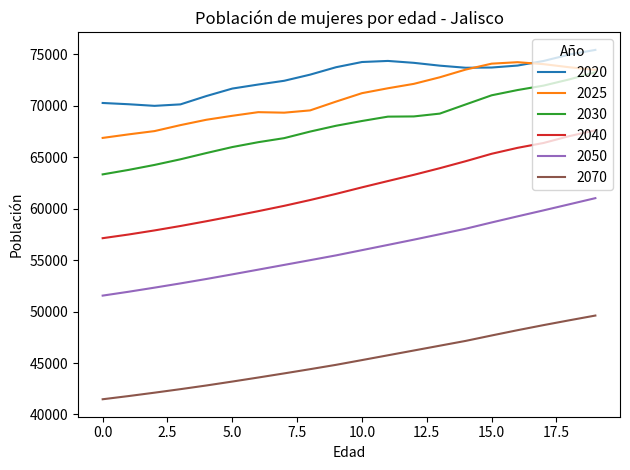

Which series has the widest spread of values?

2040